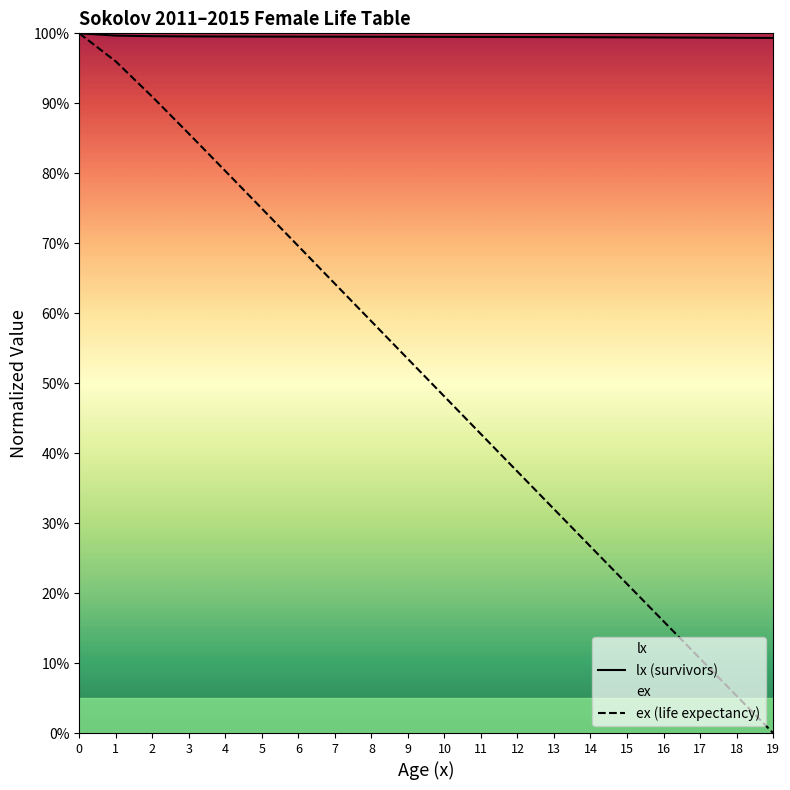

True or false: lx (survivors) and ex (life expectancy) cross at least once.

False